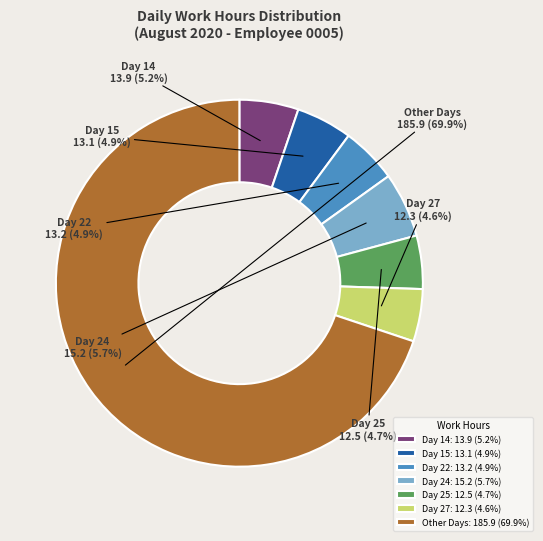

Combined, do Day 14: 13.9 (5.2%) and Day 24: 15.2 (5.7%) account for over 50%?

No